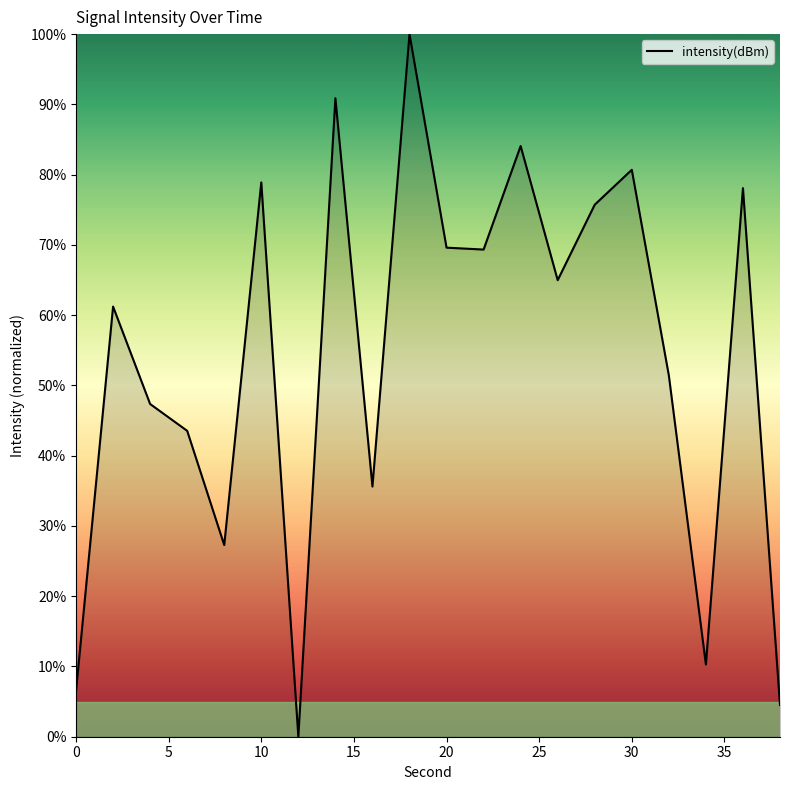

What is the maximum value shown in the chart?

100.0